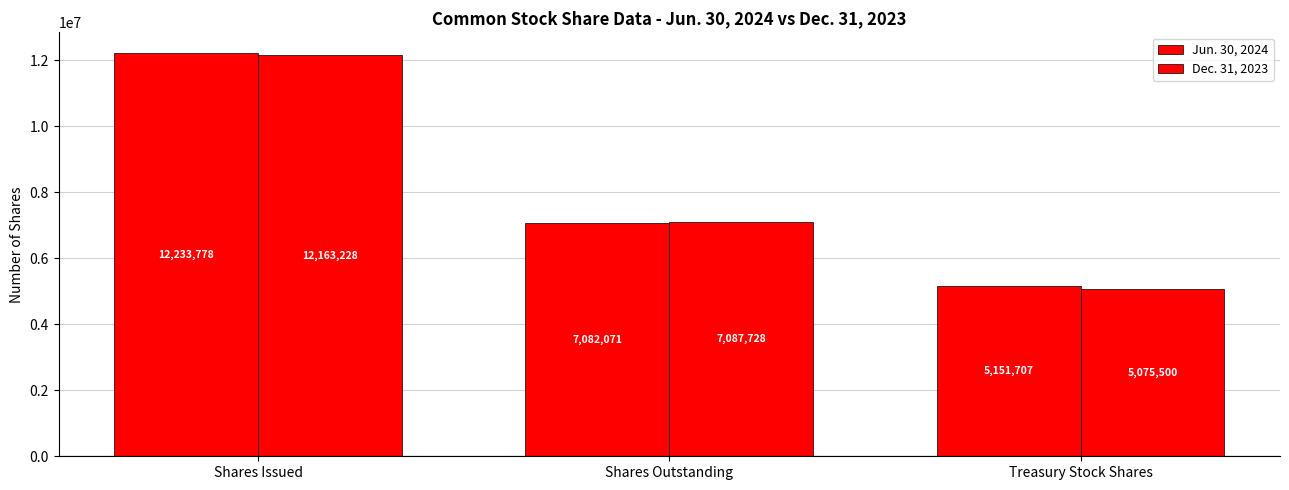

How many bars are there in total?

6